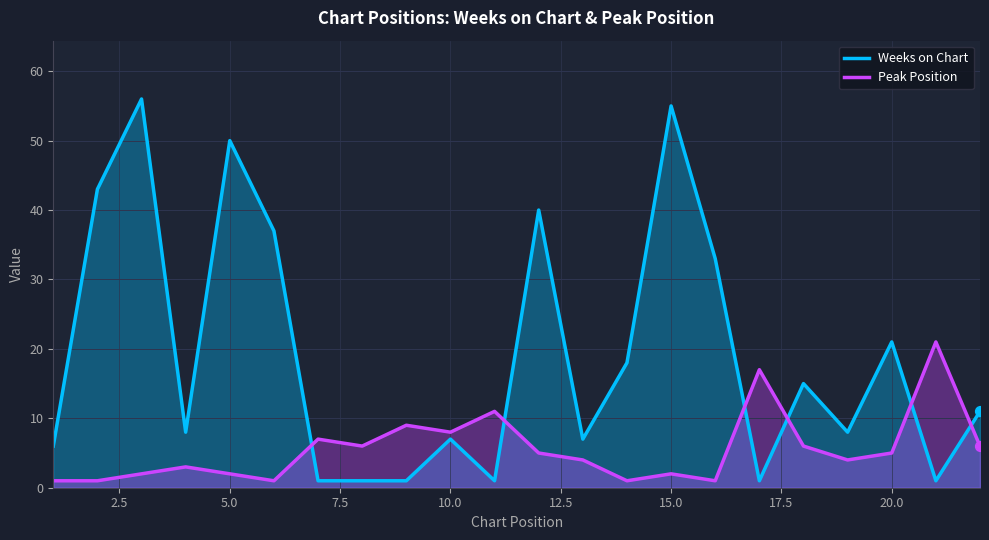

Which series reaches the minimum Y coordinate?

Weeks on Chart